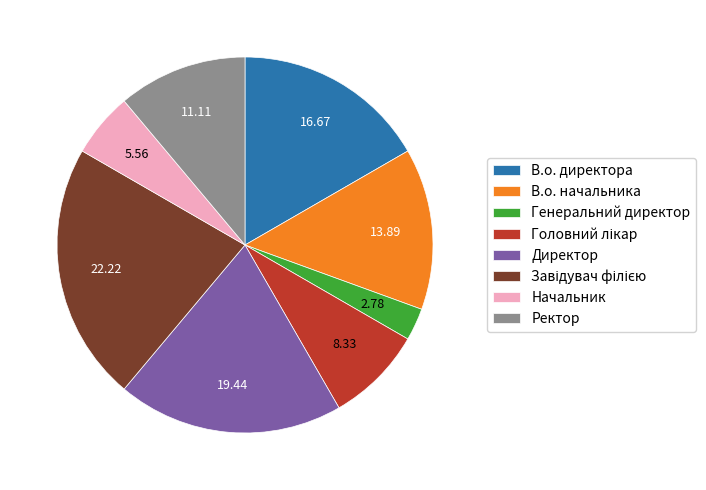

Which has a higher value, Ректор or В.о. начальника?

В.о. начальника